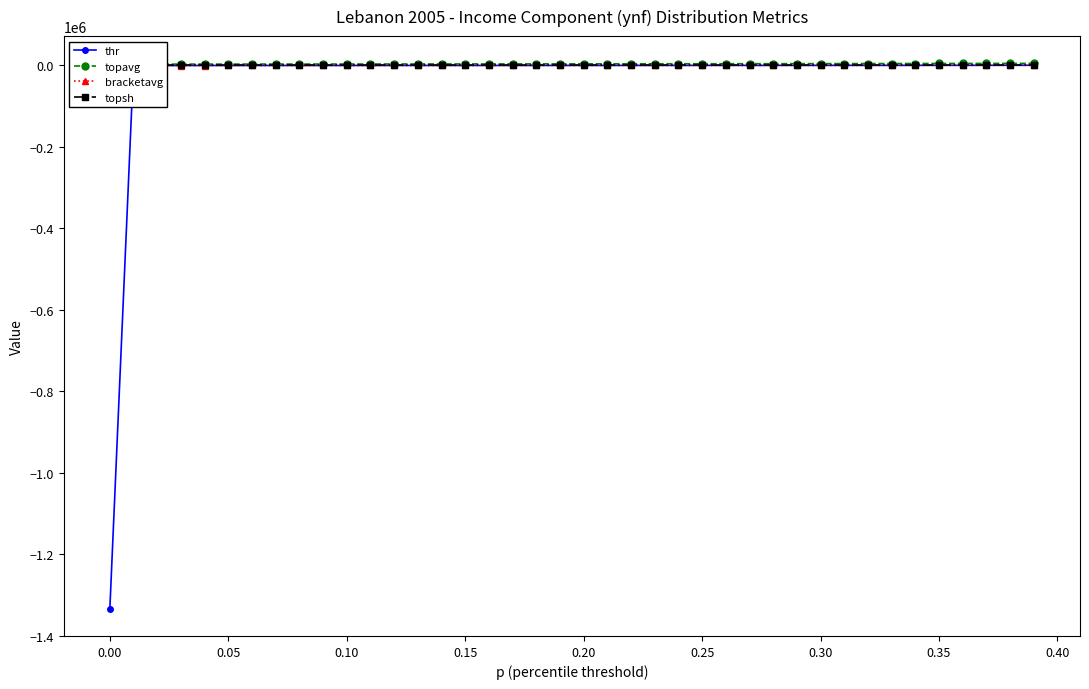

What are all the series names shown in the legend?

thr, topavg, bracketavg, topsh